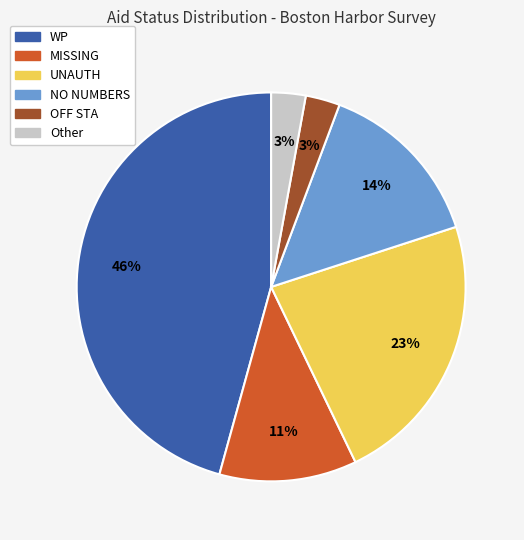

Which category has the biggest portion of the pie?

WP